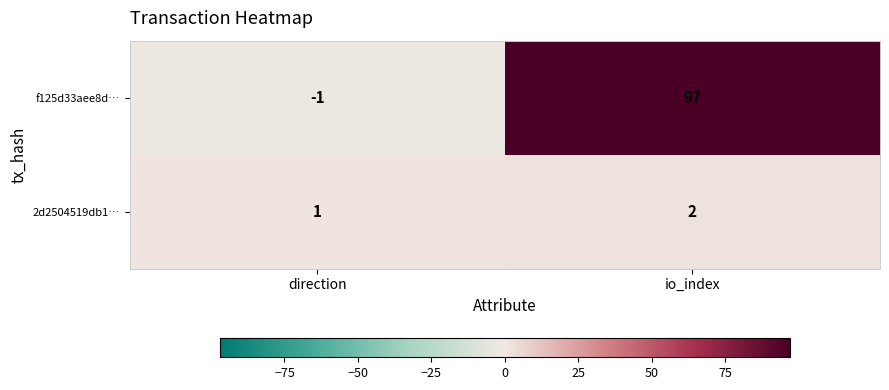

List the labels in order of 2d2504519db1… value, largest first.

io_index, direction